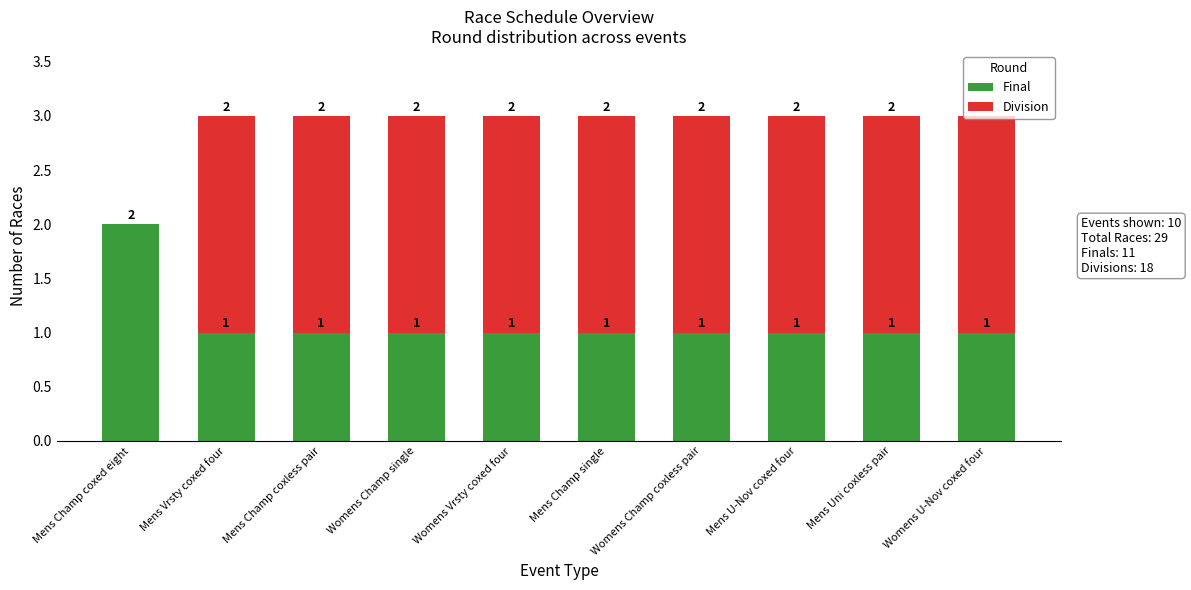

Is it true that Final equals 1 at Mens Vrsty coxed four?

True